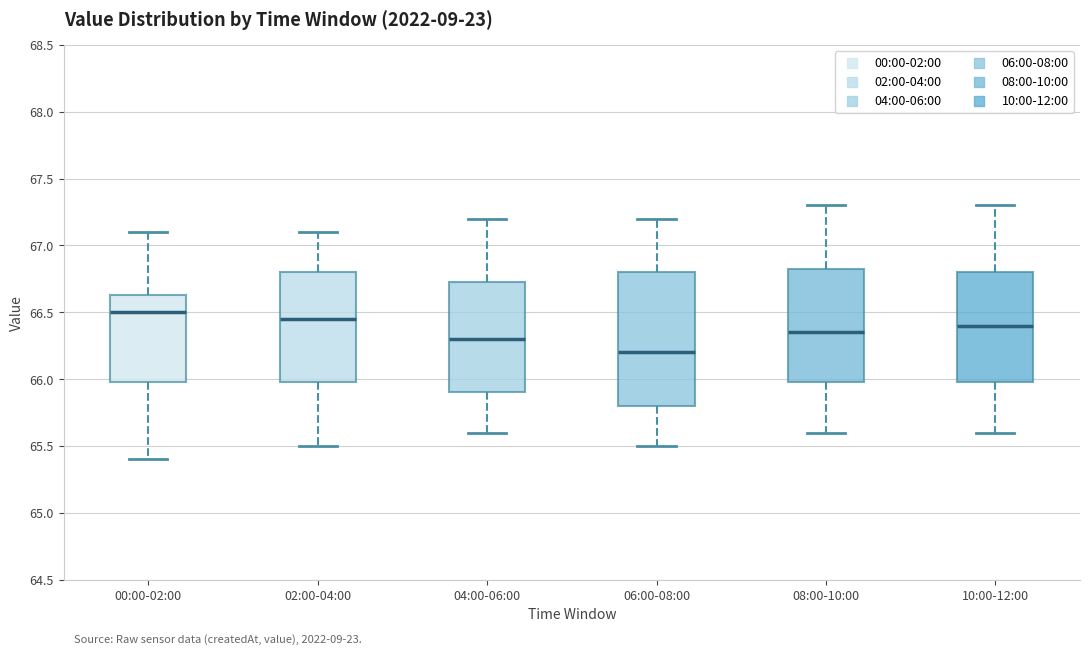

Which box's median line is the lowest?

06:00-08:00